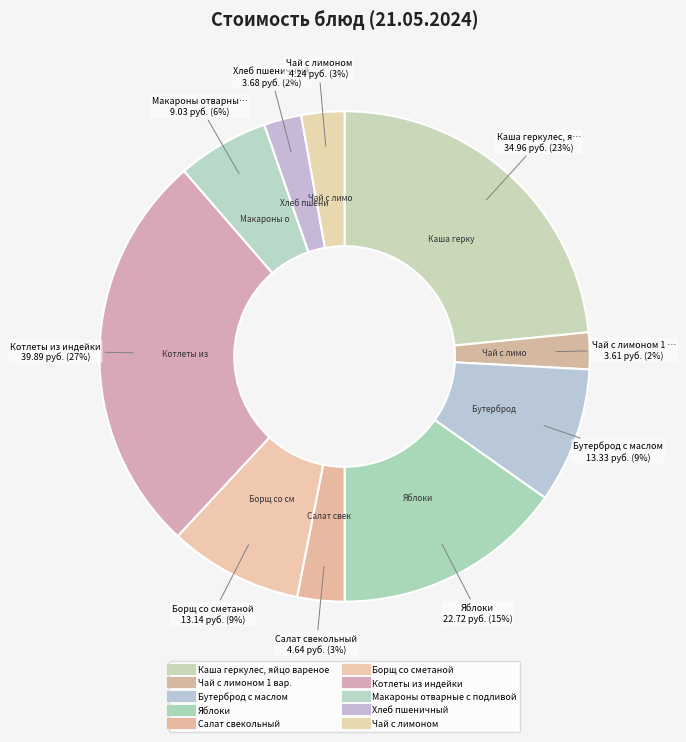

How many segments does this pie chart have?

10